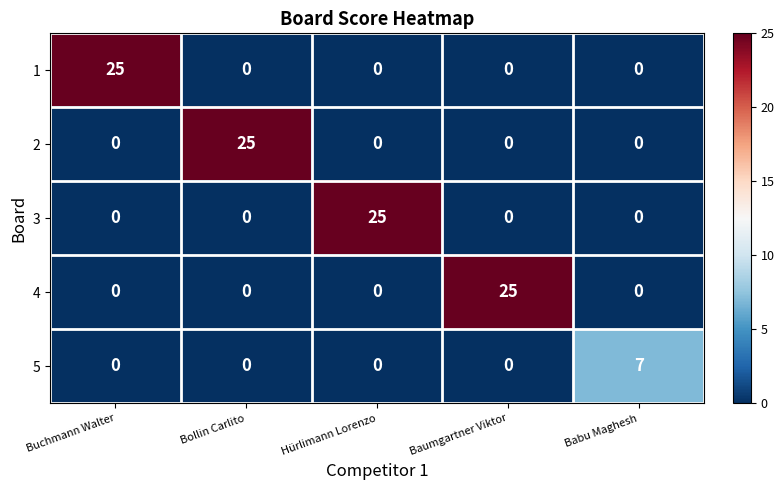

The value of 5 at Buchmann Walter is 4. True or false?

False